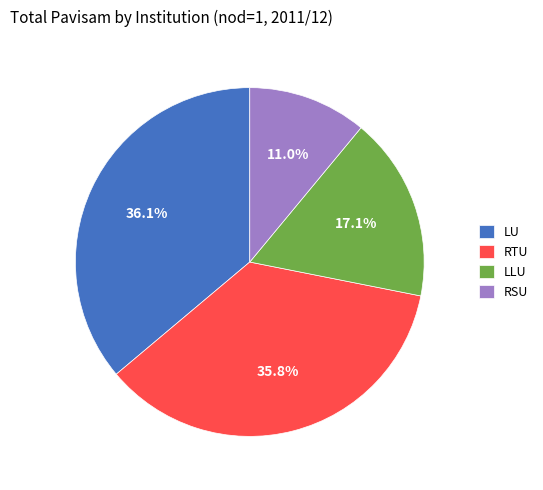

What is the total percentage of LLU and RSU?

28.1%